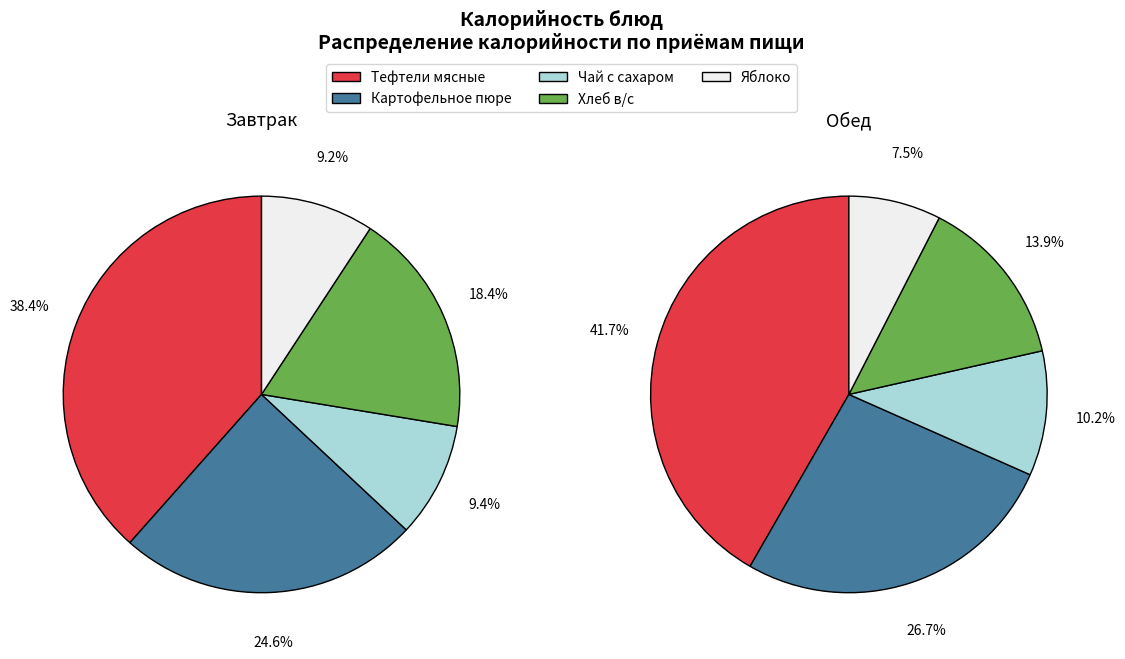

Count the number of slices in the pie.

5